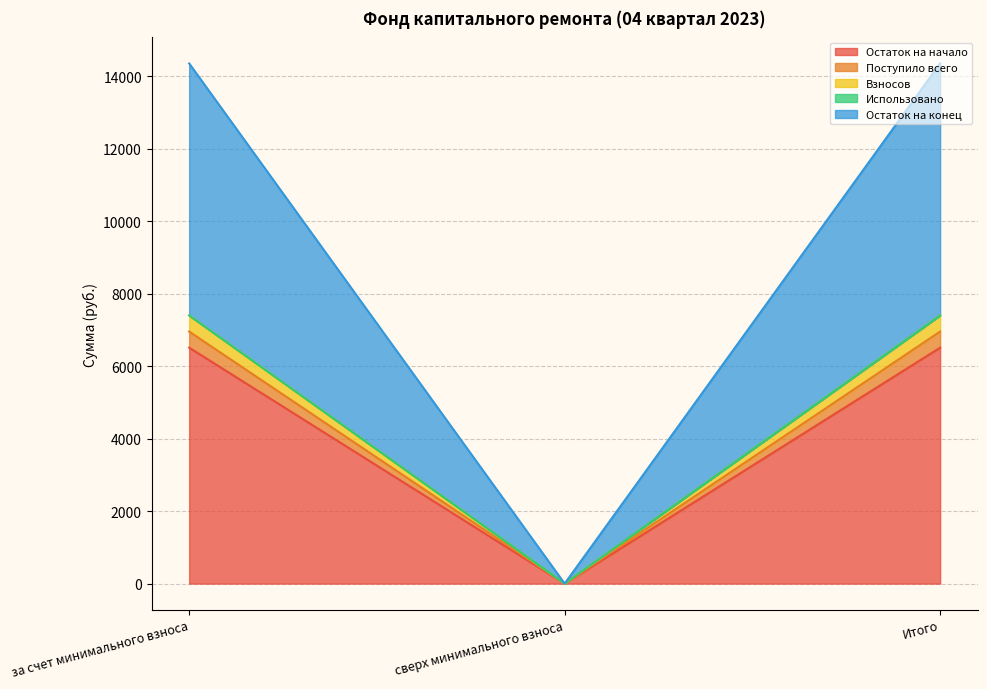

What is the total value across all series at Итого?

14359.8